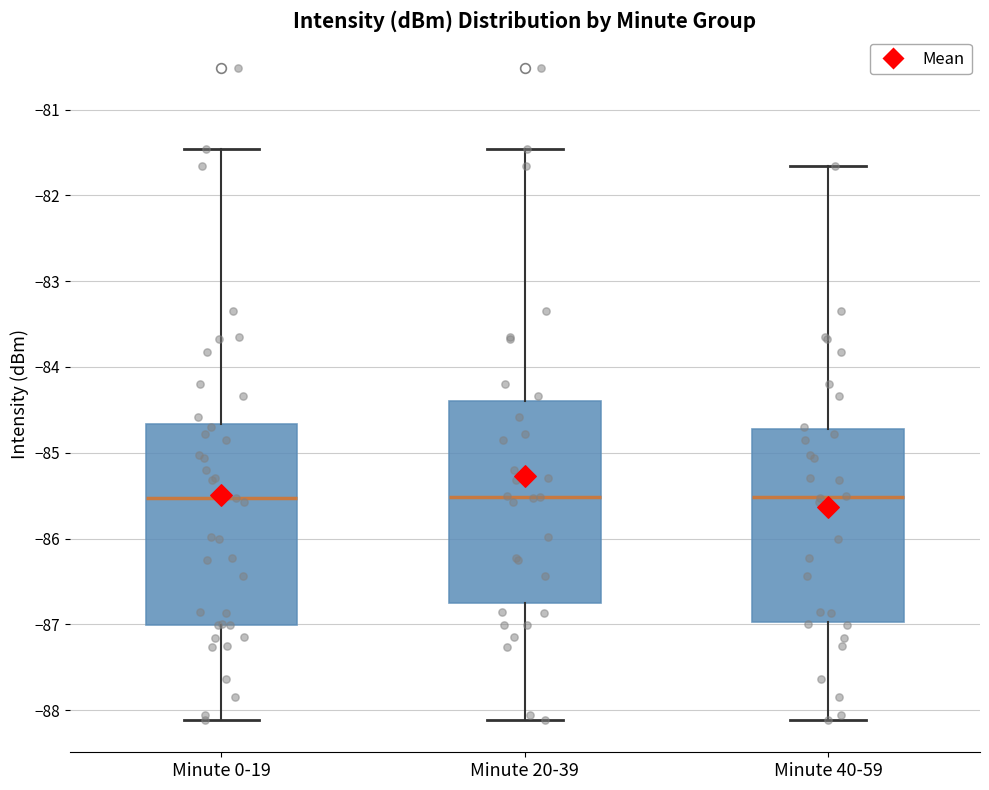

Reading left to right, transcribe this box plot: for each box, give where its median line is, the range the box spans, and where its two whiskers end, as read against the y-axis. The values are not printed on the chart, so give them approximately, as read against the axis.

Minute 0-19: median -85.5, box -87.0 to -84.7, whiskers -88.1 to -81.5
Minute 20-39: median -85.5, box -86.8 to -84.4, whiskers -88.1 to -81.5
Minute 40-59: median -85.5, box -87.0 to -84.7, whiskers -88.1 to -81.7